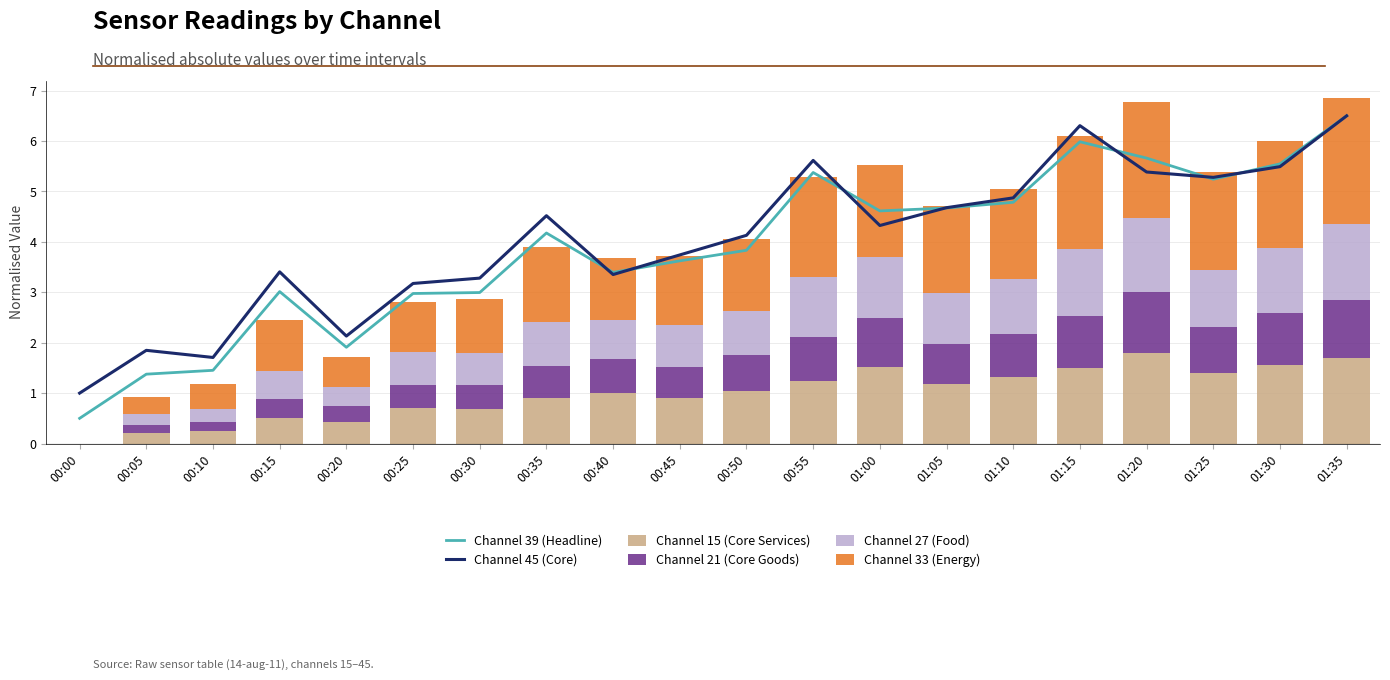

Rank the series at 01:10 from lowest to highest value.

Channel 21 (Core Goods), Channel 27 (Food), Channel 15 (Core Services), Channel 33 (Energy), Channel 39 (Headline), Channel 45 (Core)